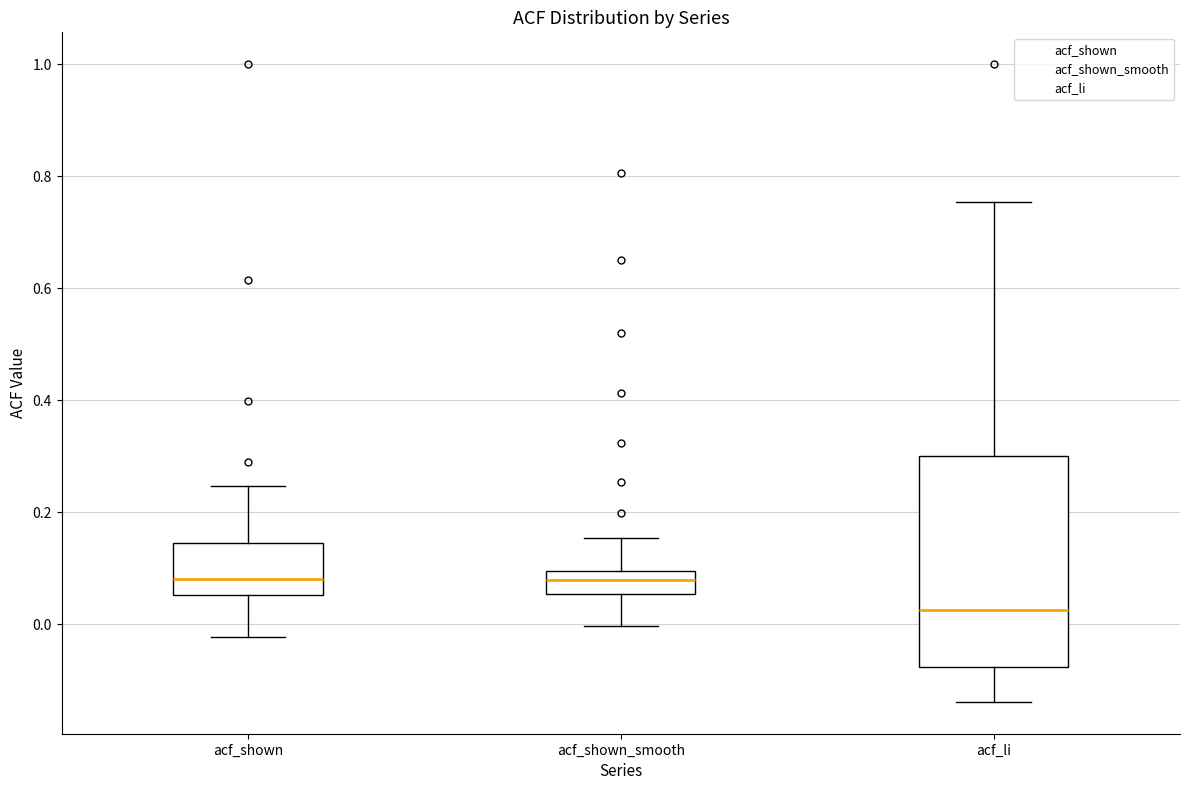

Reading left to right, transcribe this box plot: for each box, give where its median line is, the range the box spans, and where its two whiskers end, as read against the y-axis. The values are not printed on the chart, so give them approximately, as read against the axis.

acf_shown: median 0.08, box 0.06 to 0.14, whiskers -0.02 to 0.24
acf_shown_smooth: median 0.08, box 0.06 to 0.10, whiskers 0.00 to 0.16
acf_li: median 0.02, box -0.08 to 0.30, whiskers -0.14 to 0.76